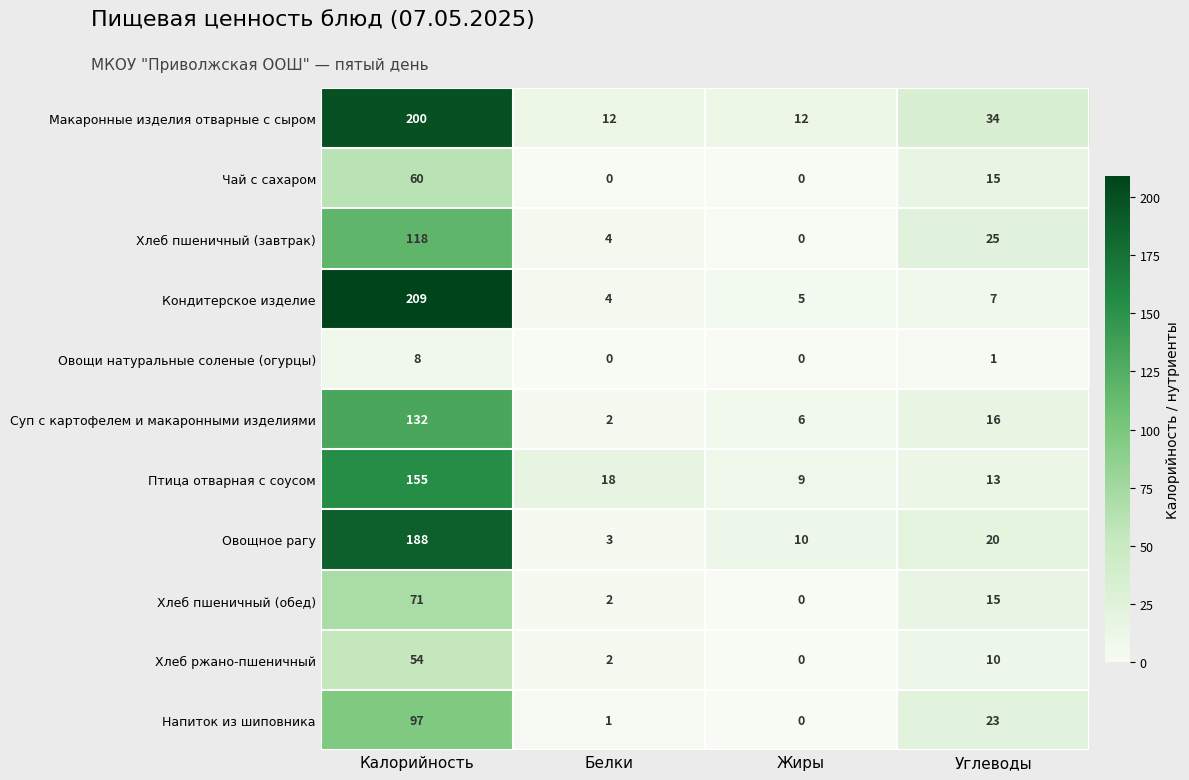

Rank the series by their maximum value, from lowest to highest.

Овощи натуральные соленые (огурцы), Хлеб ржано-пшеничный, Чай с сахаром, Хлеб пшеничный (обед), Напиток из шиповника, Хлеб пшеничный (завтрак), Суп с картофелем и макаронными изделиями, Птица отварная с соусом, Овощное рагу, Макаронные изделия отварные с сыром, Кондитерское изделие